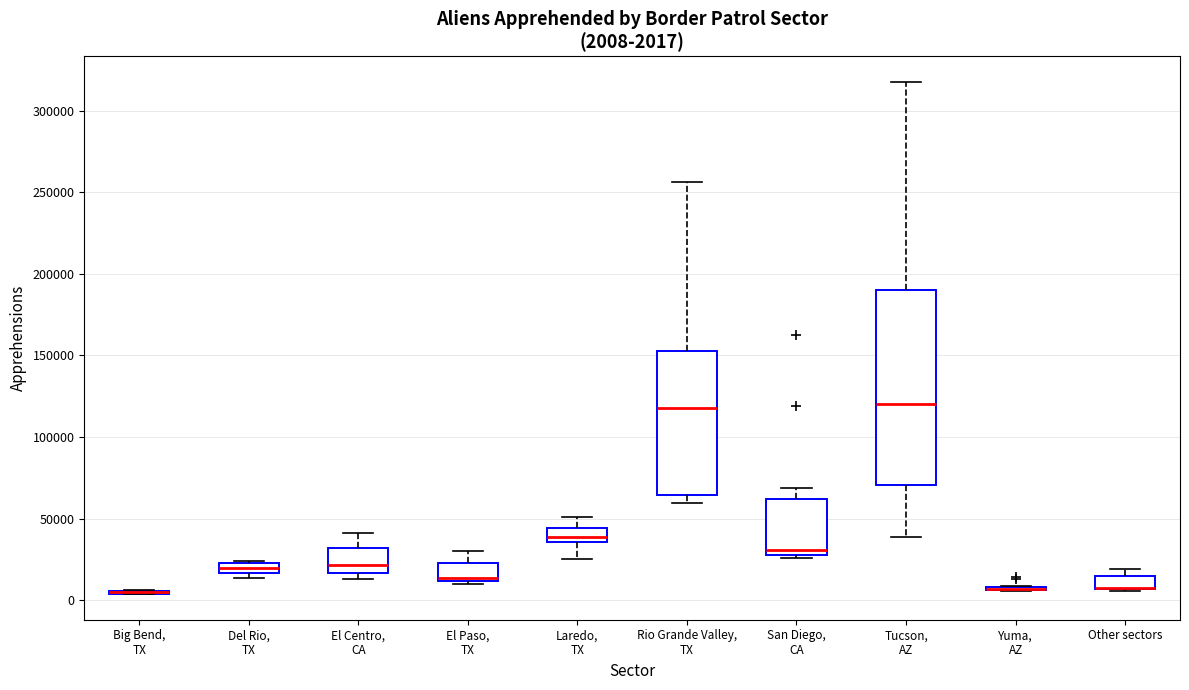

Which box is the tallest, from its lower edge to its upper edge?

Tucson, AZ